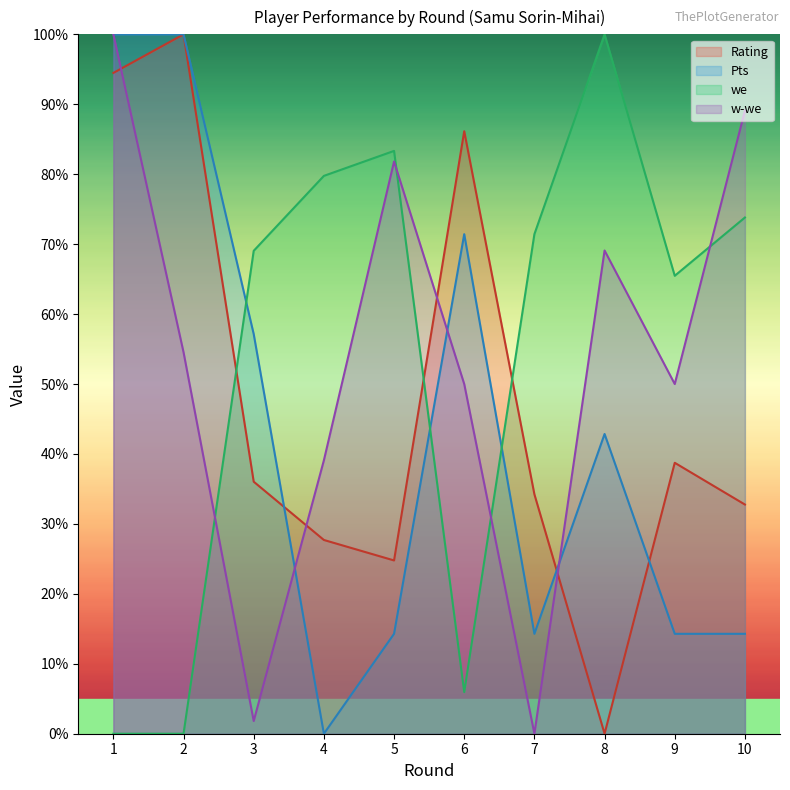

How many values in Rating are above zero?

9